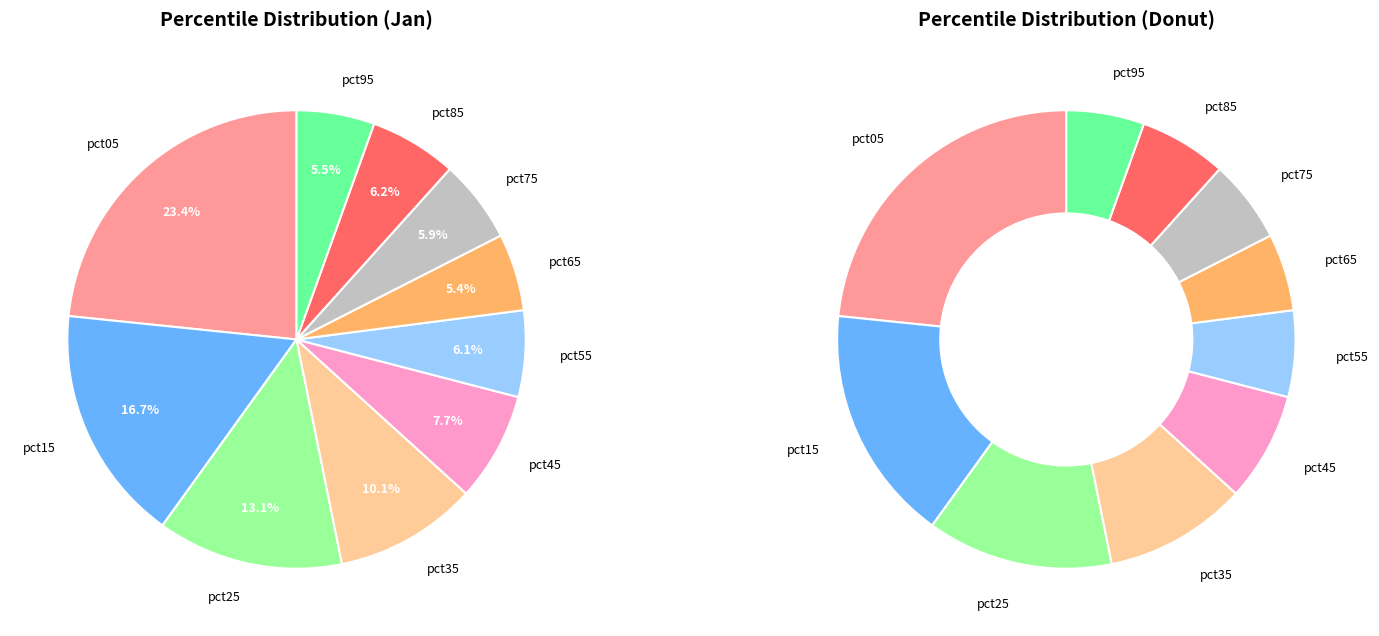

Is there any slice that represents more than half of the pie?

No